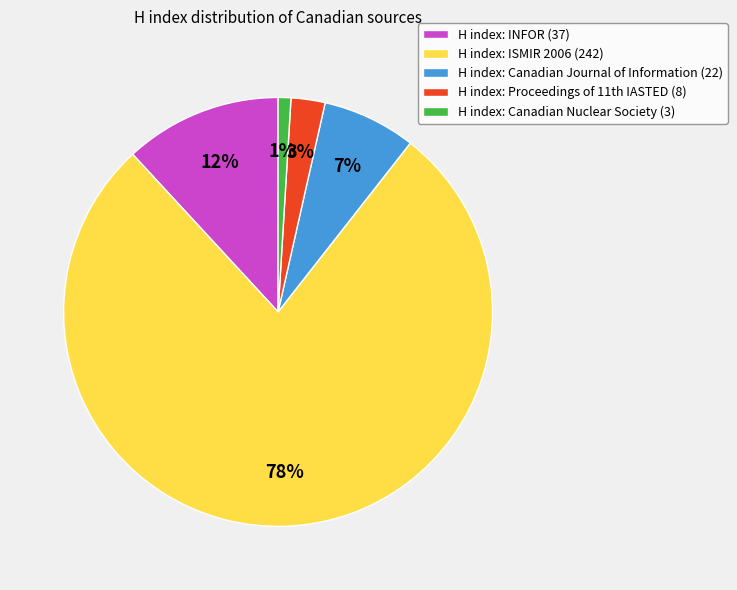

Rank the categories by value from highest to lowest.

H index: ISMIR 2006 (242), H index: INFOR (37), H index: Canadian Journal of Information (22), H index: Proceedings of 11th IASTED (8), H index: Canadian Nuclear Society (3)